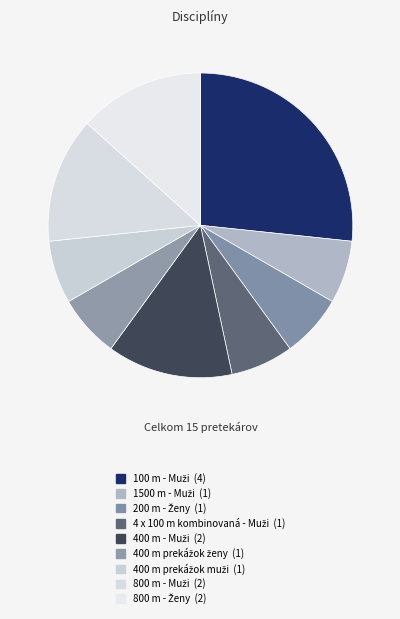

What is the total percentage of 1500 m - Muži and 400 m prekážok ženy?

13.3%